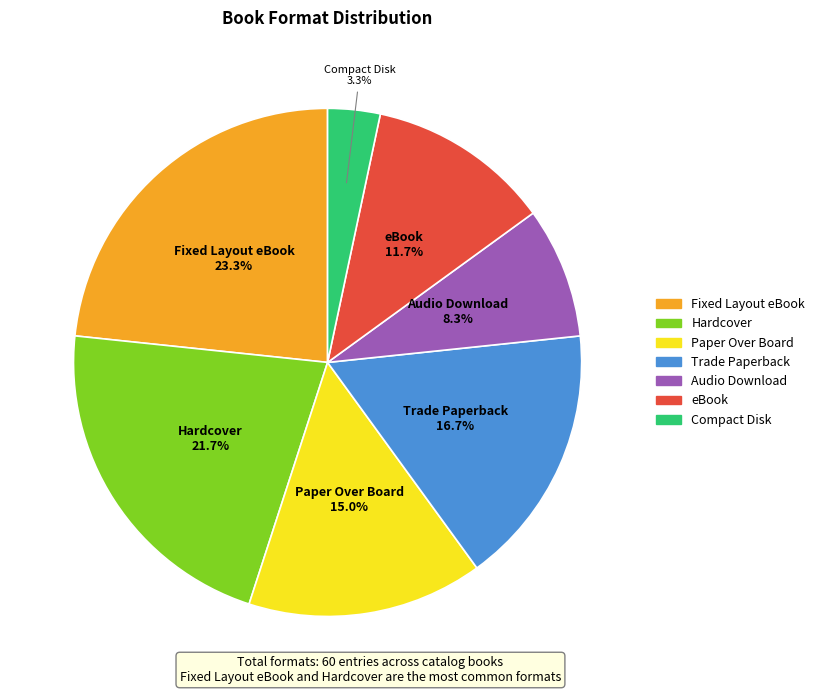

Which has a higher value, eBook or Hardcover?

Hardcover